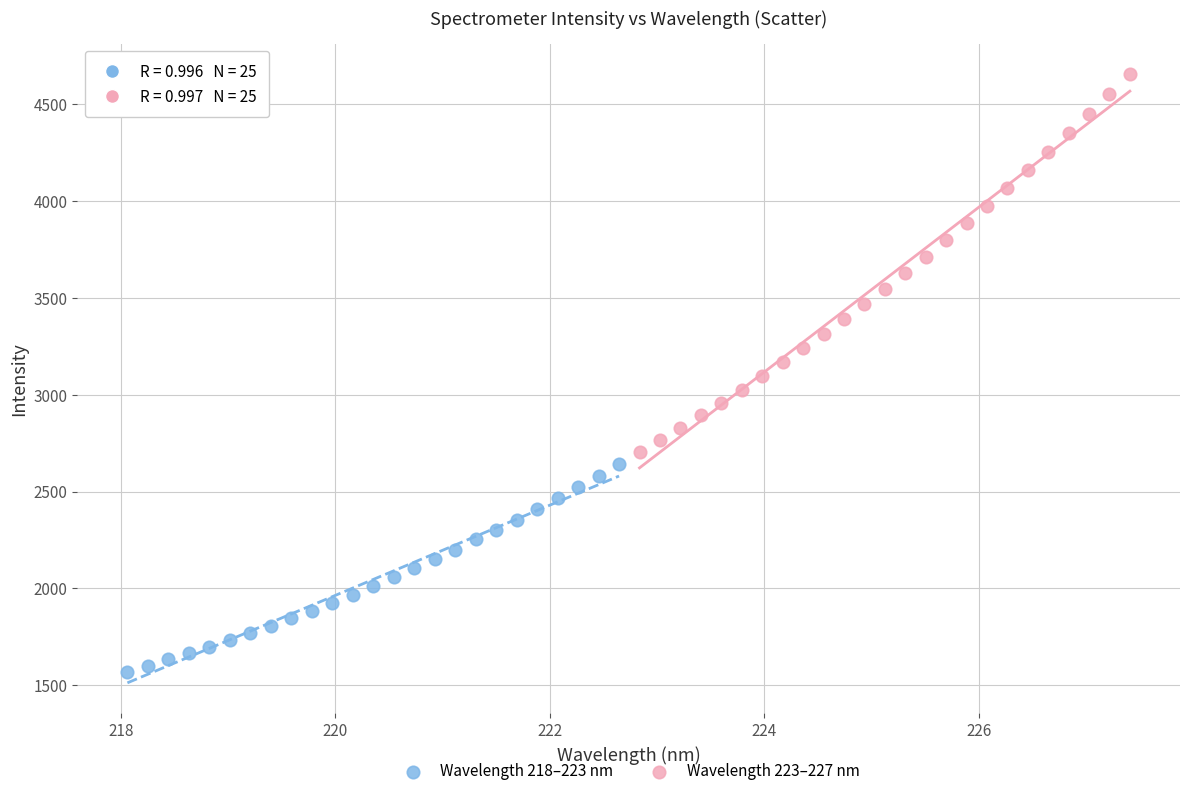

Which series contains the lowest Y value?

Wavelength 218–223 nm